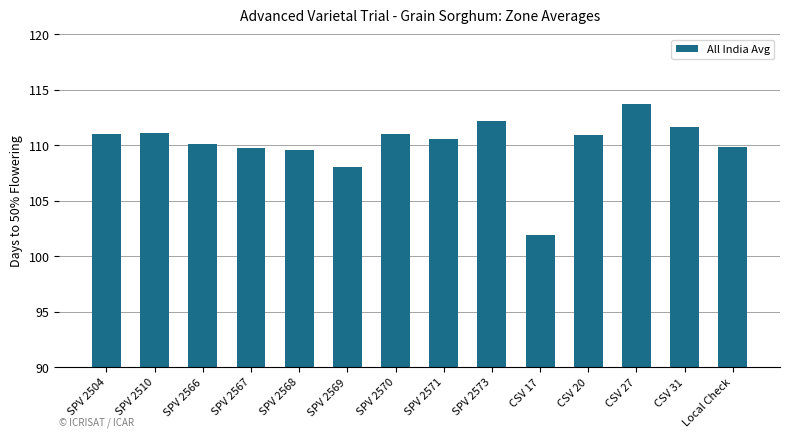

Count the number of categories in the chart.

14